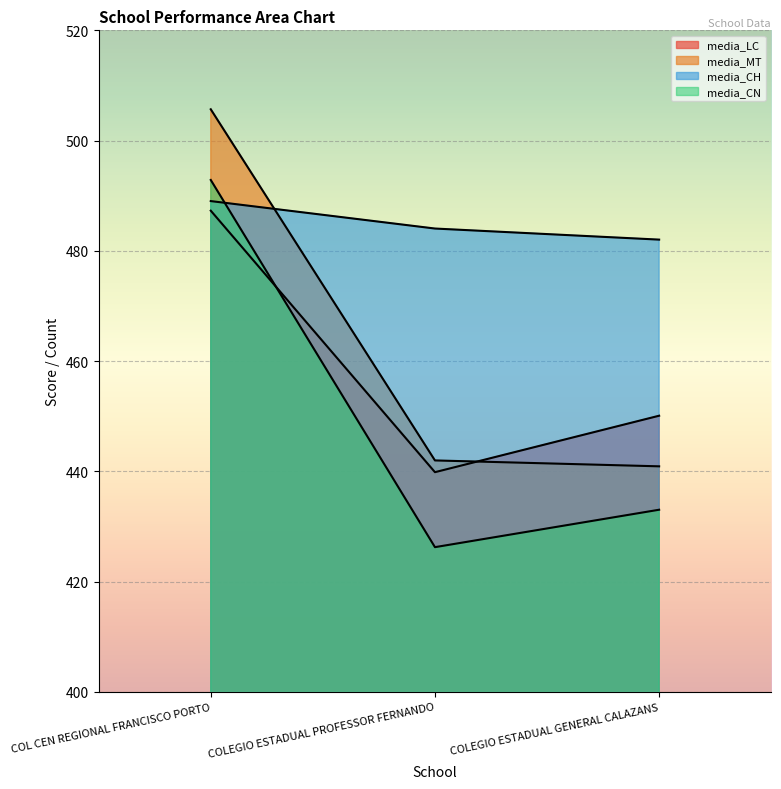

Which series changed the most between COLEGIO ESTADUAL PROFESSOR FERNANDO and COLEGIO ESTADUAL GENERAL CALAZANS?

media_LC